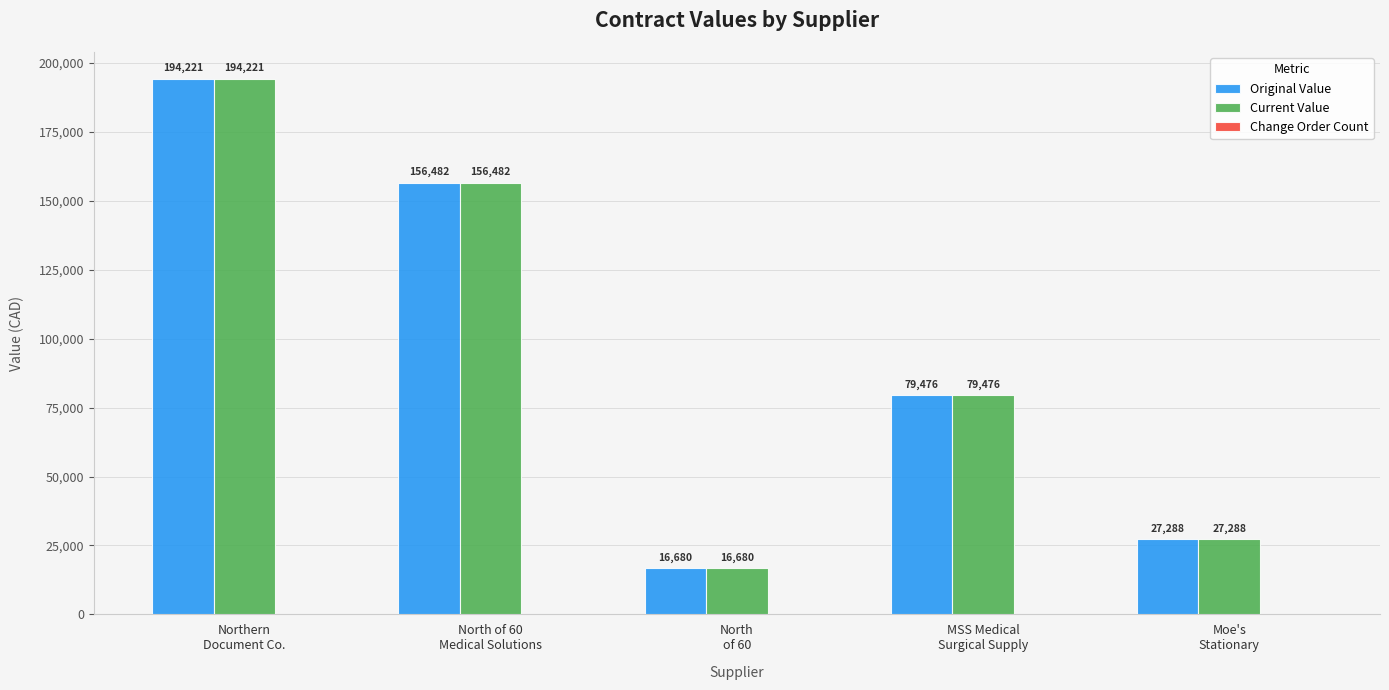

At how many categories does at least one series exceed 59648?

3